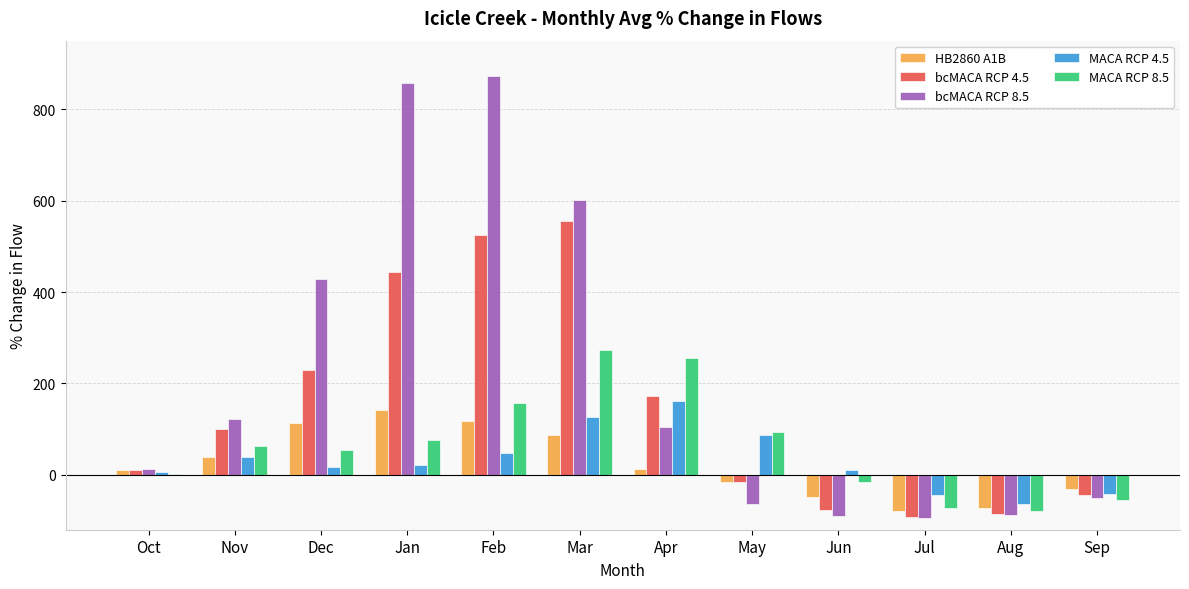

What is the total value across all series at May?

85.3